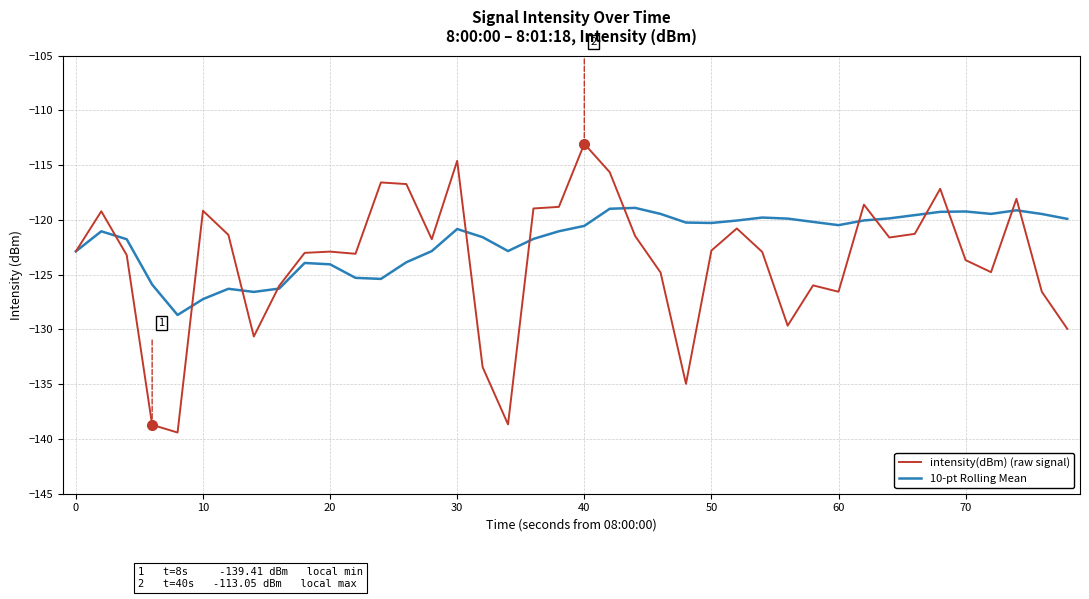

Which series has the largest total across all categories?

10-pt Rolling Mean